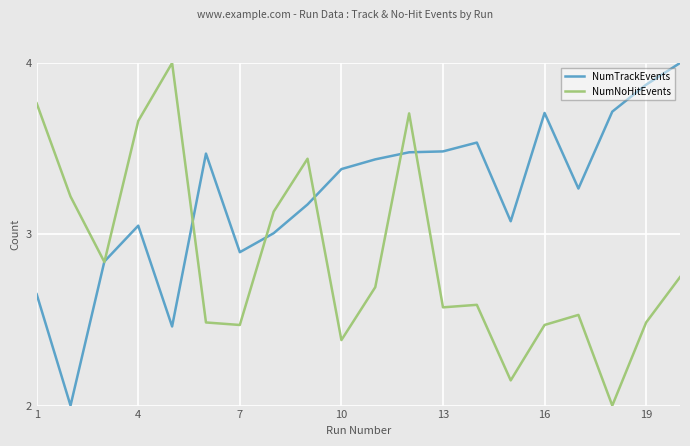

What is the smallest value displayed?

2.0